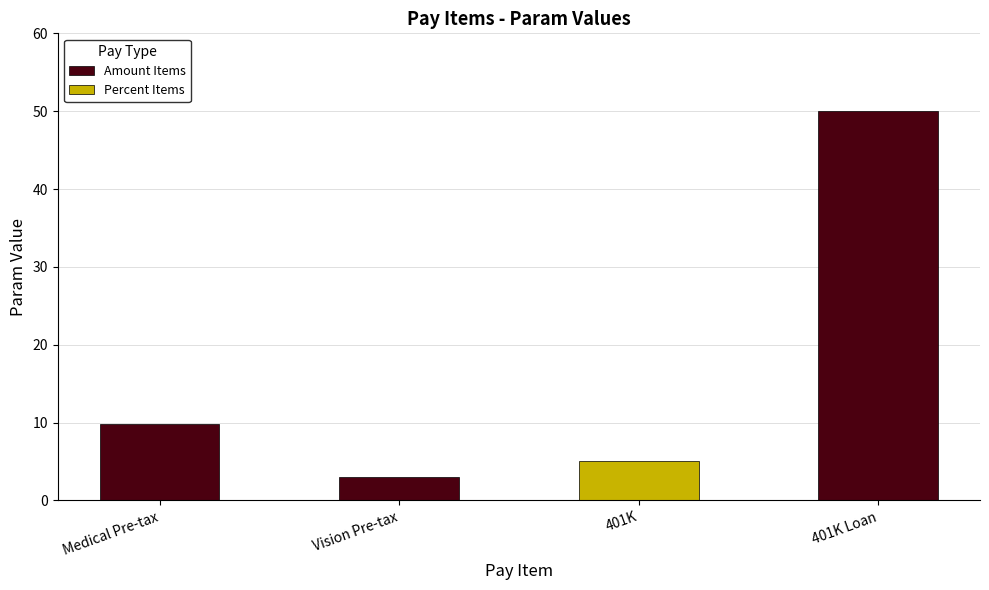

How many data points in Amount Items are less than 9?

2